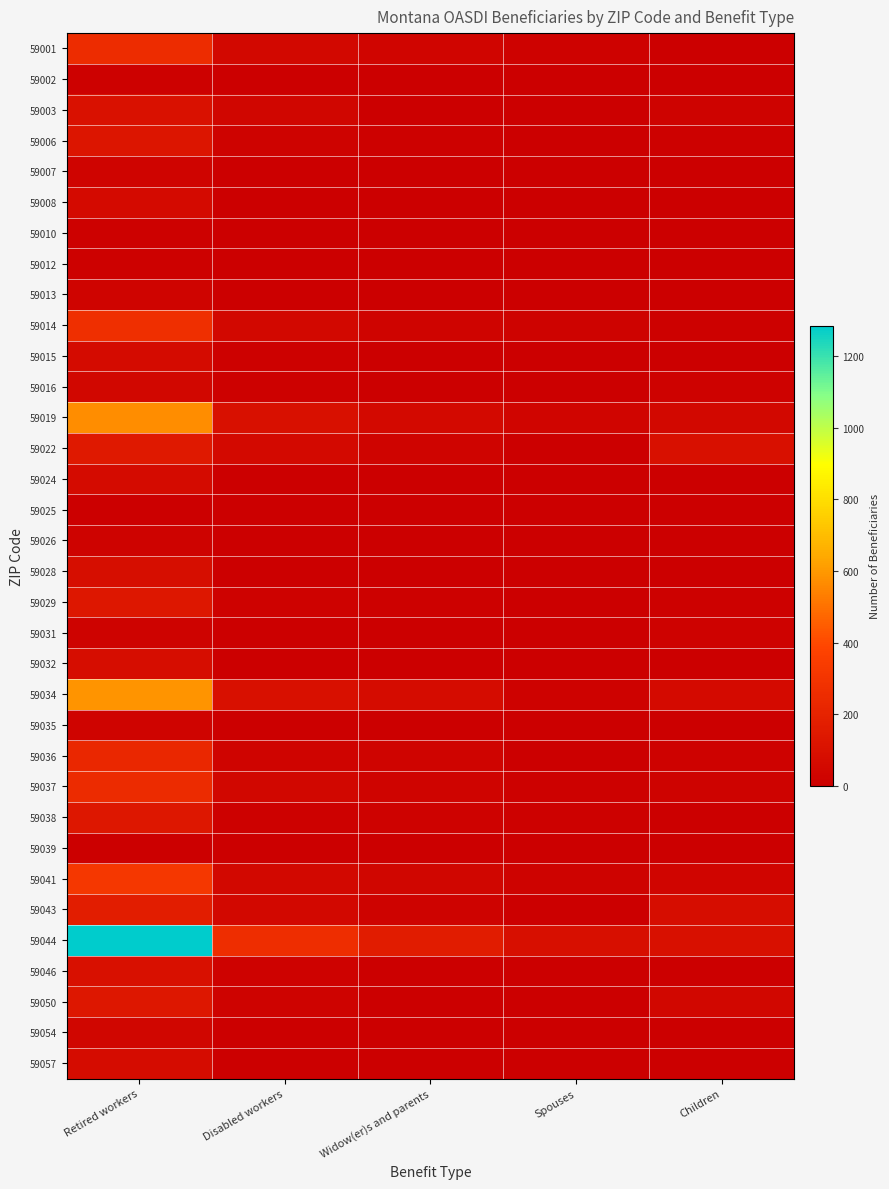

Reading left to right, extract all data points from this chart.

59001: Retired workers=255	Disabled workers=50	Widow(er)s and parents=35	Spouses=20	Children=10
59002: Retired workers=15	Disabled workers=5	Widow(er)s and parents=0	Spouses=0	Children=5
59003: Retired workers=105	Disabled workers=40	Widow(er)s and parents=10	Spouses=5	Children=25
59006: Retired workers=125	Disabled workers=25	Widow(er)s and parents=15	Spouses=10	Children=15
59007: Retired workers=30	Disabled workers=10	Widow(er)s and parents=5	Spouses=0	Children=0
59008: Retired workers=65	Disabled workers=10	Widow(er)s and parents=10	Spouses=5	Children=5
59010: Retired workers=15	Disabled workers=5	Widow(er)s and parents=0	Spouses=5	Children=0
59012: Retired workers=15	Disabled workers=0	Widow(er)s and parents=5	Spouses=0	Children=0
59013: Retired workers=30	Disabled workers=0	Widow(er)s and parents=0	Spouses=5	Children=0
59014: Retired workers=270	Disabled workers=50	Widow(er)s and parents=30	Spouses=25	Children=15
59015: Retired workers=70	Disabled workers=15	Widow(er)s and parents=5	Spouses=10	Children=5
59016: Retired workers=45	Disabled workers=15	Widow(er)s and parents=5	Spouses=10	Children=20
59019: Retired workers=570	Disabled workers=100	Widow(er)s and parents=60	Spouses=35	Children=55
59022: Retired workers=150	Disabled workers=60	Widow(er)s and parents=30	Spouses=10	Children=100
59024: Retired workers=70	Disabled workers=10	Widow(er)s and parents=10	Spouses=5	Children=5
59025: Retired workers=10	Disabled workers=0	Widow(er)s and parents=5	Spouses=0	Children=0
59026: Retired workers=25	Disabled workers=10	Widow(er)s and parents=5	Spouses=0	Children=5
59028: Retired workers=85	Disabled workers=10	Widow(er)s and parents=10	Spouses=10	Children=0
59029: Retired workers=135	Disabled workers=20	Widow(er)s and parents=15	Spouses=10	Children=15
59031: Retired workers=25	Disabled workers=5	Widow(er)s and parents=5	Spouses=0	Children=20
59032: Retired workers=80	Disabled workers=10	Widow(er)s and parents=10	Spouses=10	Children=0
59034: Retired workers=590	Disabled workers=100	Widow(er)s and parents=75	Spouses=20	Children=65
59035: Retired workers=30	Disabled workers=5	Widow(er)s and parents=0	Spouses=0	Children=0
59036: Retired workers=230	Disabled workers=30	Widow(er)s and parents=30	Spouses=10	Children=20
59037: Retired workers=250	Disabled workers=45	Widow(er)s and parents=30	Spouses=15	Children=25
59038: Retired workers=135	Disabled workers=15	Widow(er)s and parents=20	Spouses=15	Children=10
59039: Retired workers=10	Disabled workers=0	Widow(er)s and parents=0	Spouses=0	Children=5
59041: Retired workers=315	Disabled workers=50	Widow(er)s and parents=40	Spouses=25	Children=35
59043: Retired workers=170	Disabled workers=55	Widow(er)s and parents=25	Spouses=10	Children=80
59044: Retired workers=1285	Disabled workers=260	Widow(er)s and parents=165	Spouses=90	Children=100
59046: Retired workers=100	Disabled workers=20	Widow(er)s and parents=5	Spouses=5	Children=10
59050: Retired workers=135	Disabled workers=25	Widow(er)s and parents=10	Spouses=10	Children=45
59054: Retired workers=40	Disabled workers=10	Widow(er)s and parents=10	Spouses=10	Children=5
59057: Retired workers=75	Disabled workers=10	Widow(er)s and parents=5	Spouses=5	Children=10